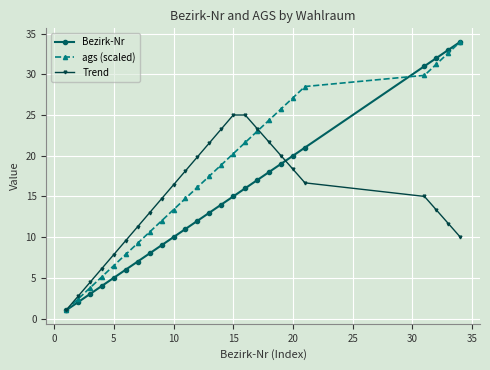

What is the smallest value displayed?

1.0